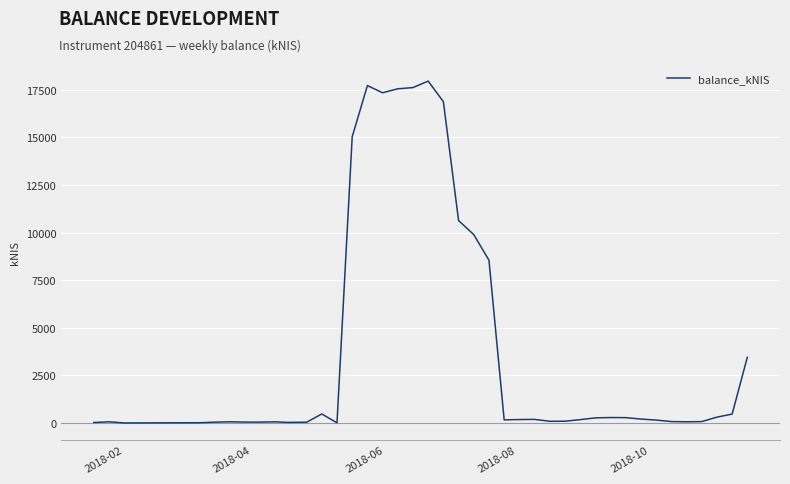

What is the greatest value displayed?

17961.3